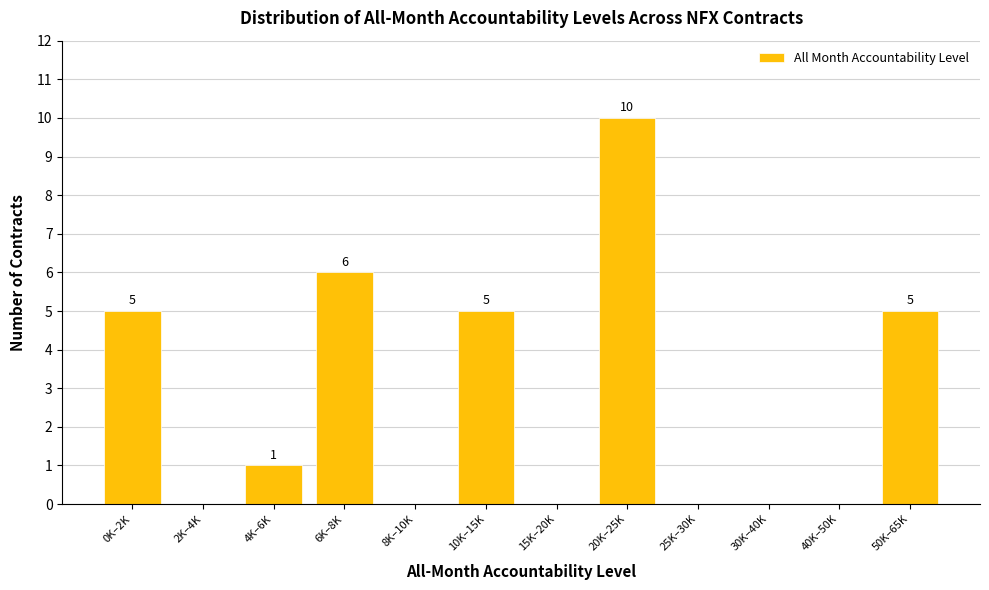

Reading left to right, list all the values displayed in this chart.

0K–2K=5	2K–4K=0	4K–6K=1	6K–8K=6	8K–10K=0	10K–15K=5	15K–20K=0	20K–25K=10	25K–30K=0	30K–40K=0	40K–50K=0	50K–65K=5